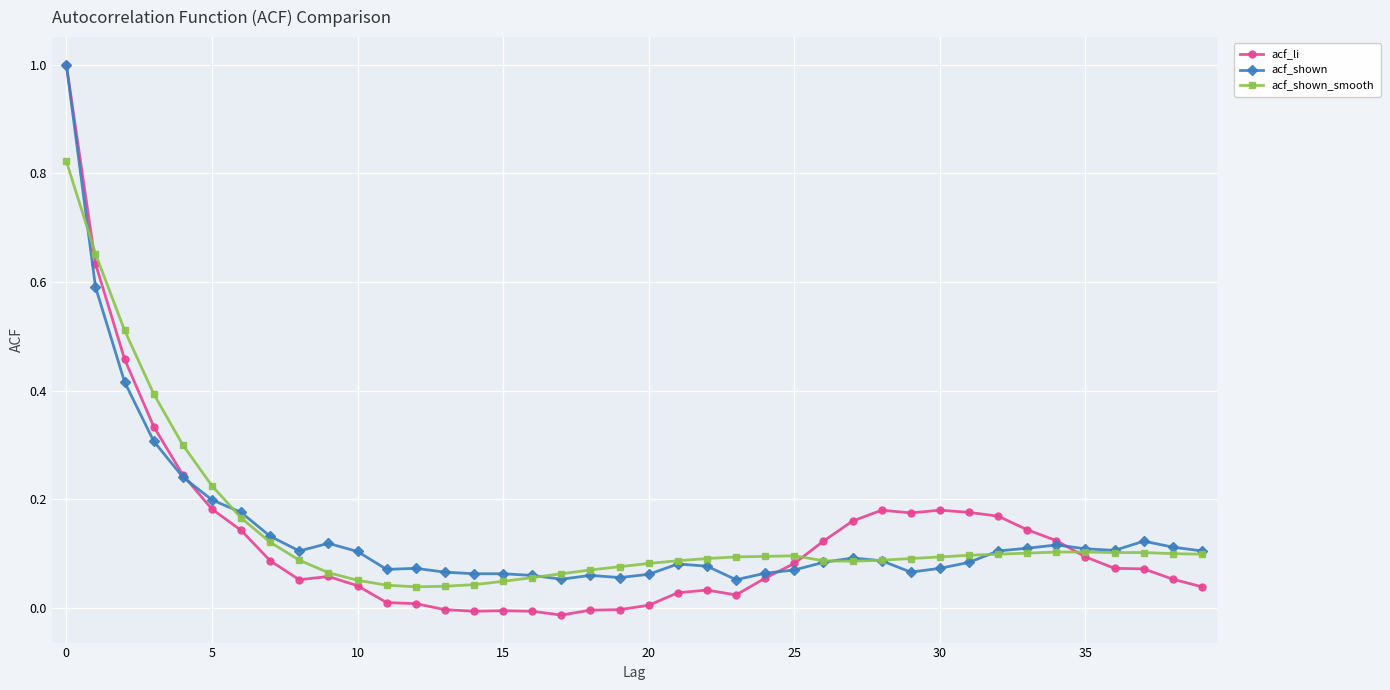

True or false: acf_shown has more than 0 points higher than both neighbors.

True